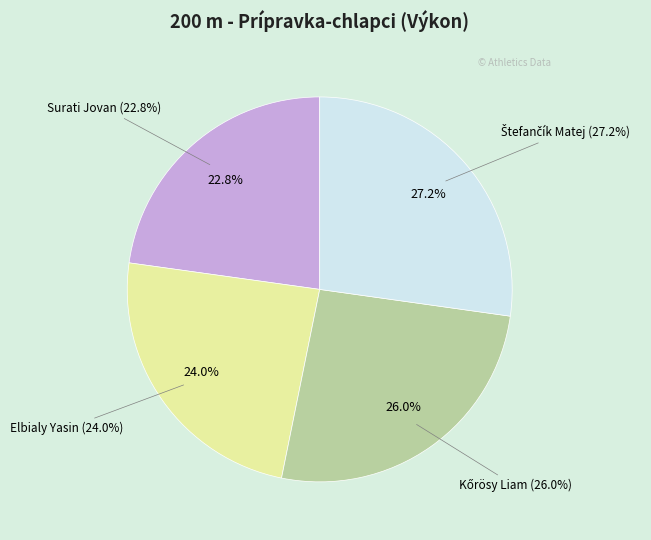

Which category has the biggest portion of the pie?

Štefančík Matej